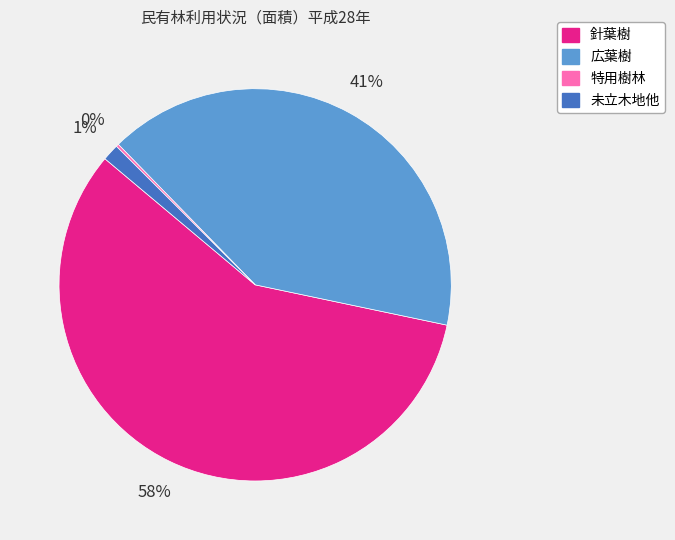

True or false: 広葉樹 accounts for 41% of the total.

True